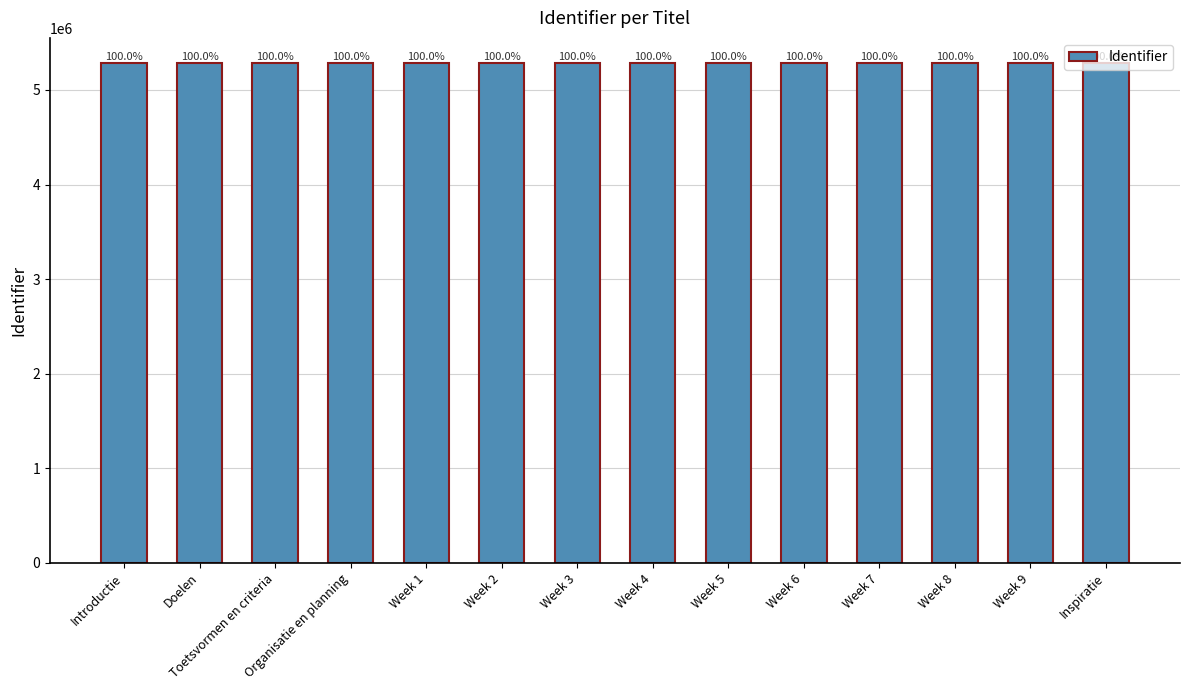

The chart shows a value of 2831706 at Organisatie en planning. True or false?

False